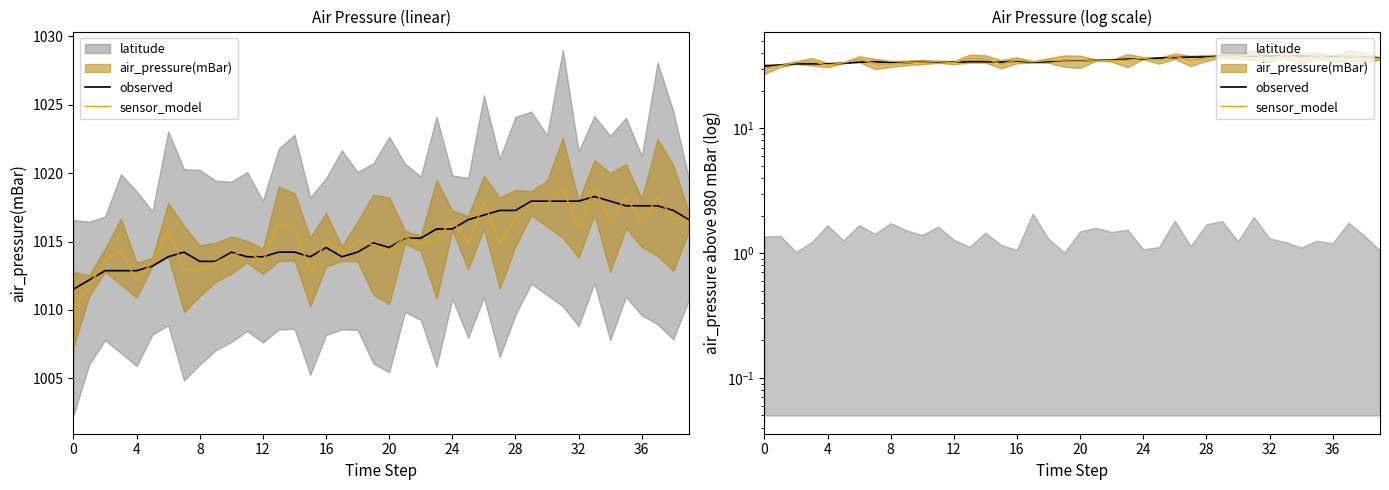

True or false: observed has a value of 37.6 at 37.

True